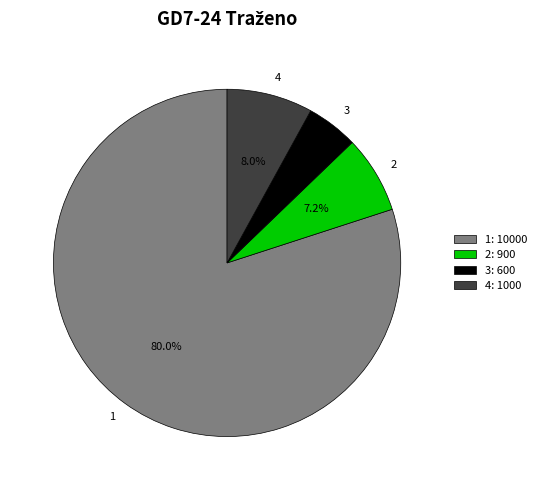

Which category accounts for the majority?

1